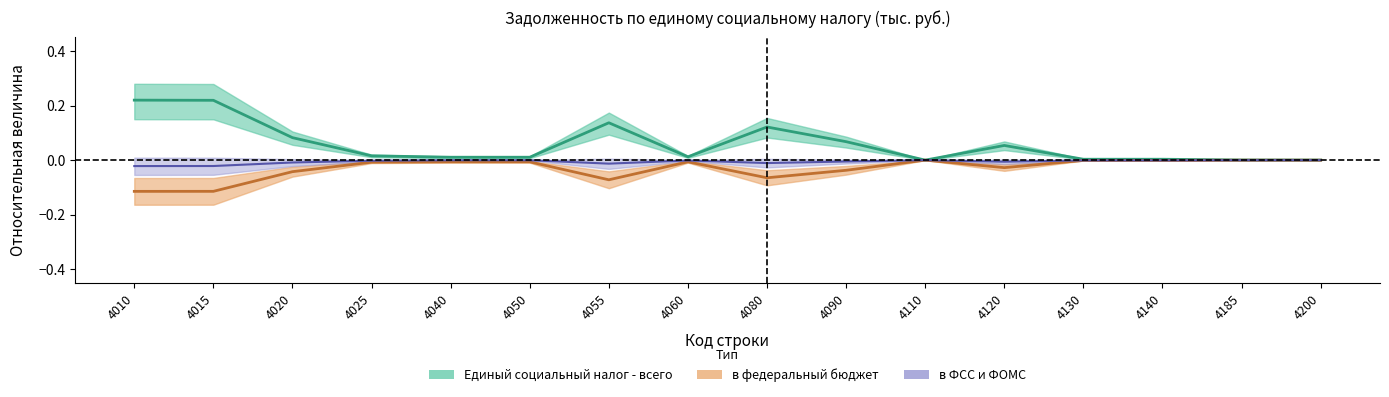

Which category has the lowest value in the в ФОМС series?

4010